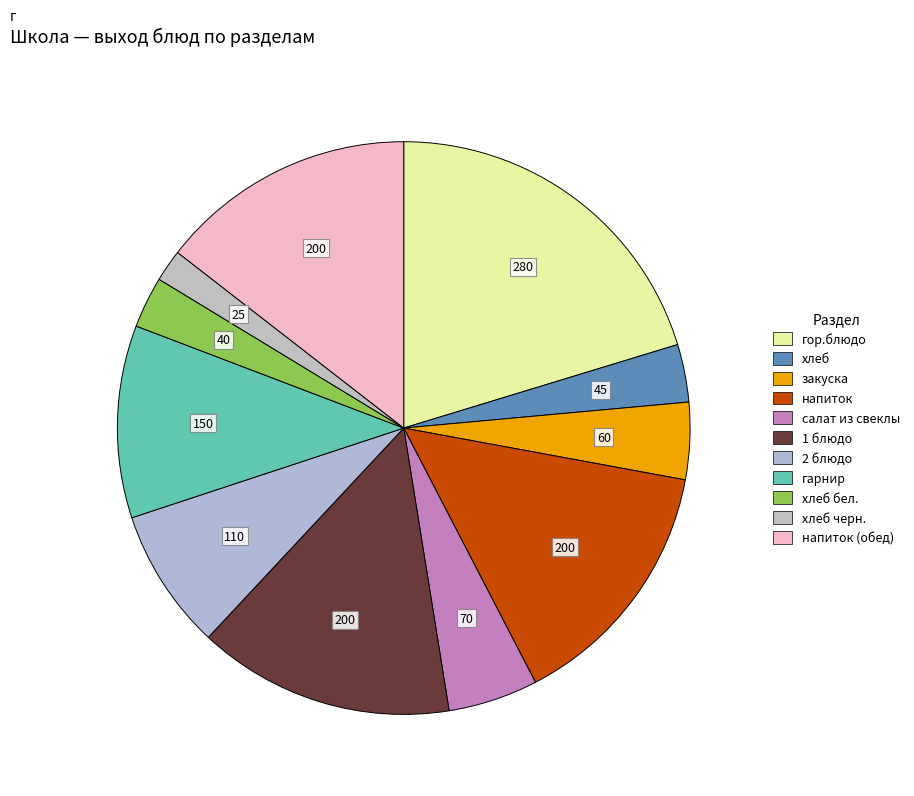

Approximately how many times larger is the value at салат из свеклы compared to 2 блюдо?

0.6